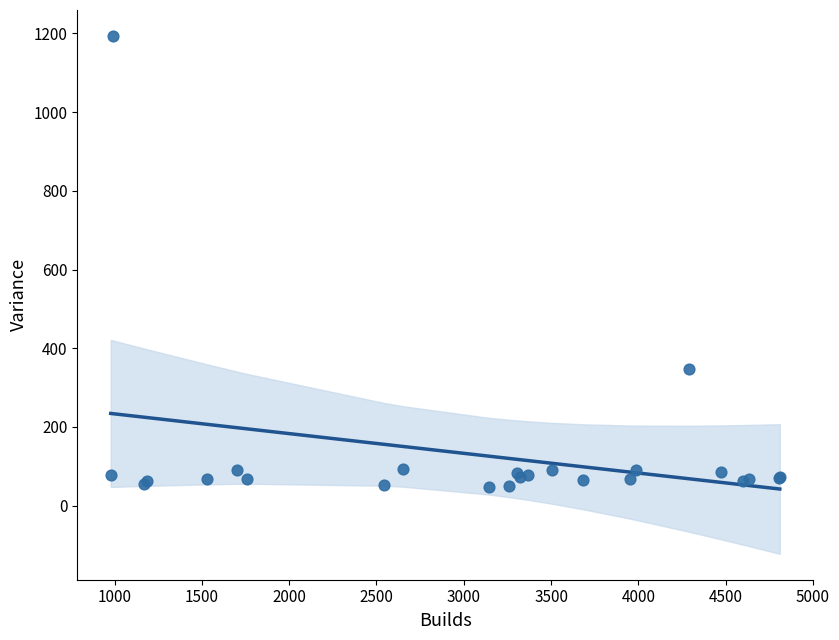

What Y value in the scatter plot is closest to 620?

347.1